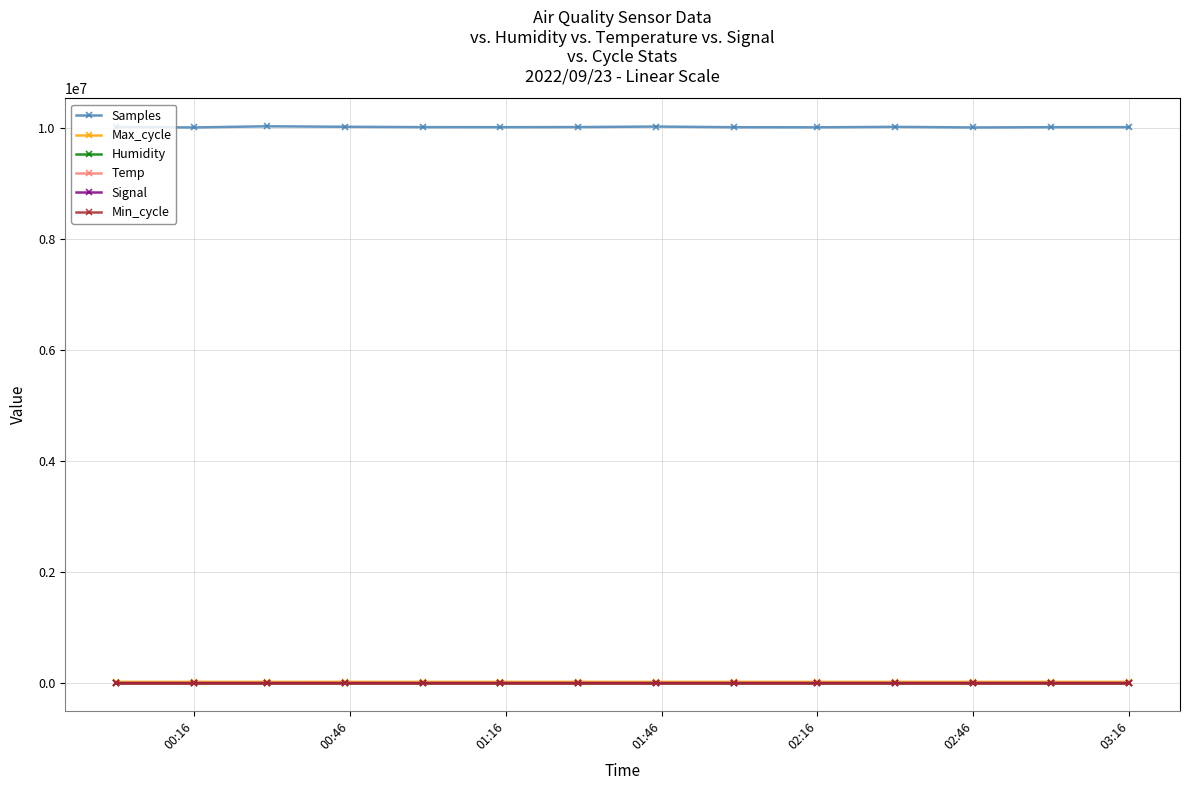

Which series has the largest total across all categories?

Samples